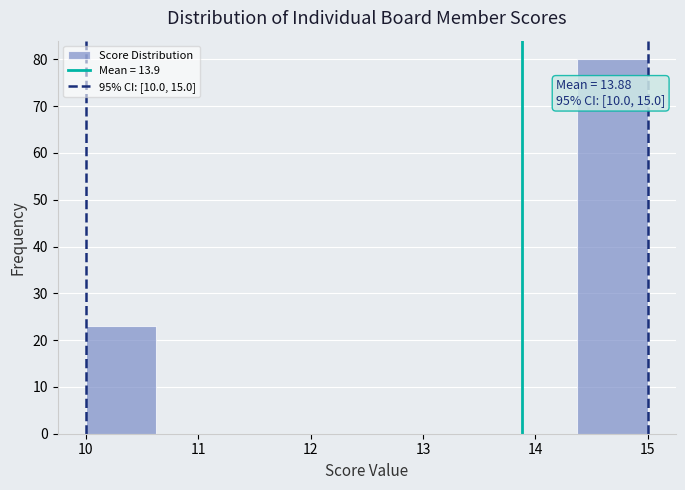

Over which range of the x-axis is the bar tallest?

14.4 to 15.0